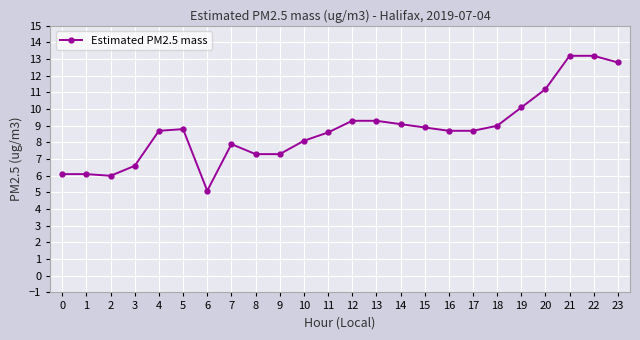

What is the change in value from 13 to 19?

+0.8